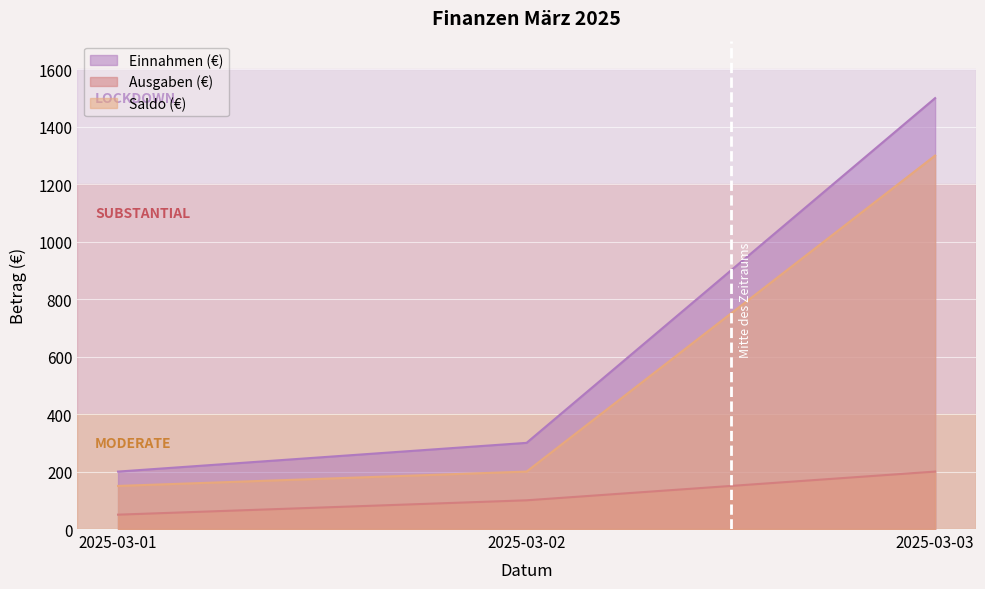

Which category has the highest value across all series?

2025-03-03